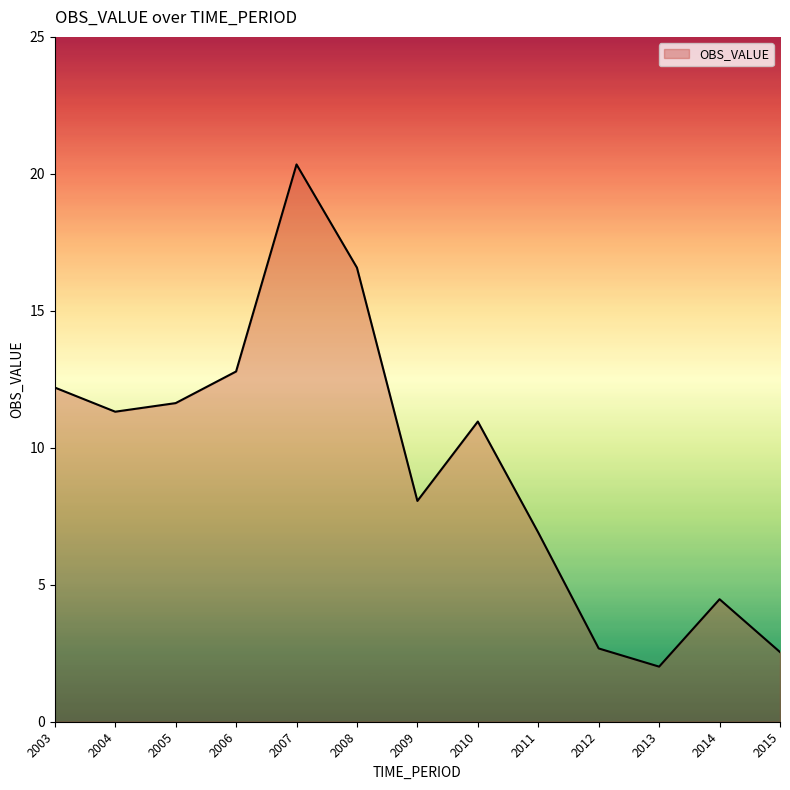

How many values exceed 10?

7